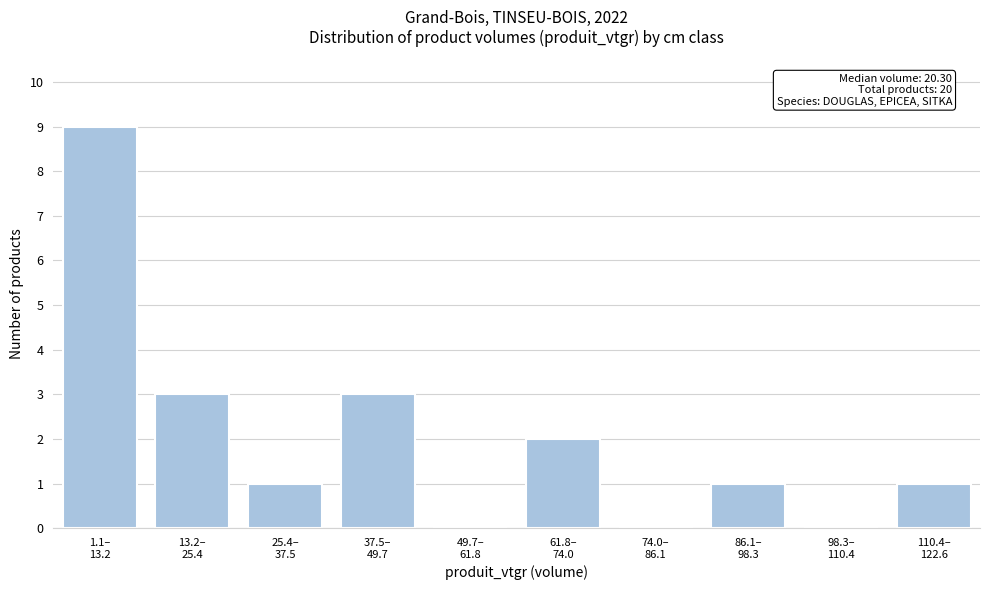

What is the maximum value shown in the chart?

9